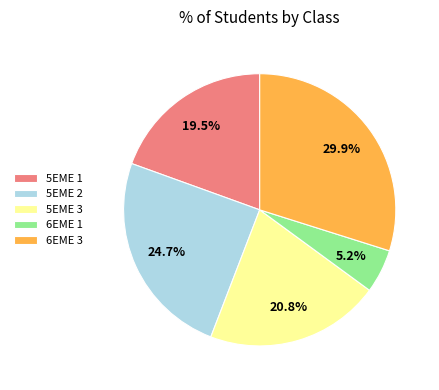

Is it true that 5EME 2 is 25% of the pie?

True